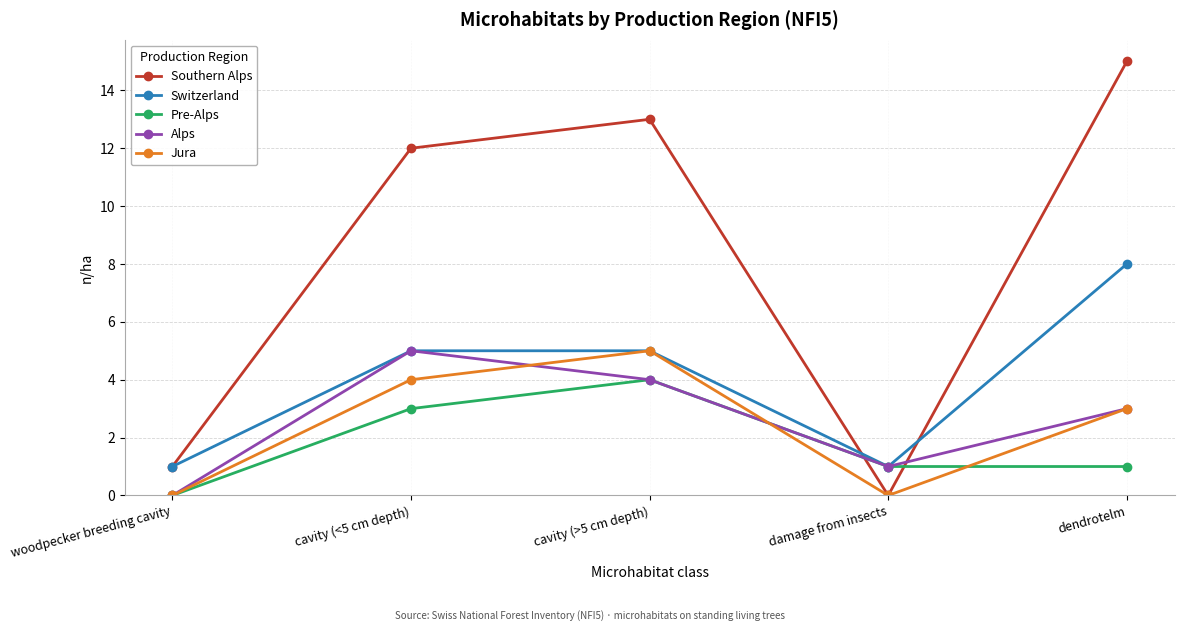

What are all the series names shown in the legend?

Southern Alps, Switzerland, Pre-Alps, Alps, Jura